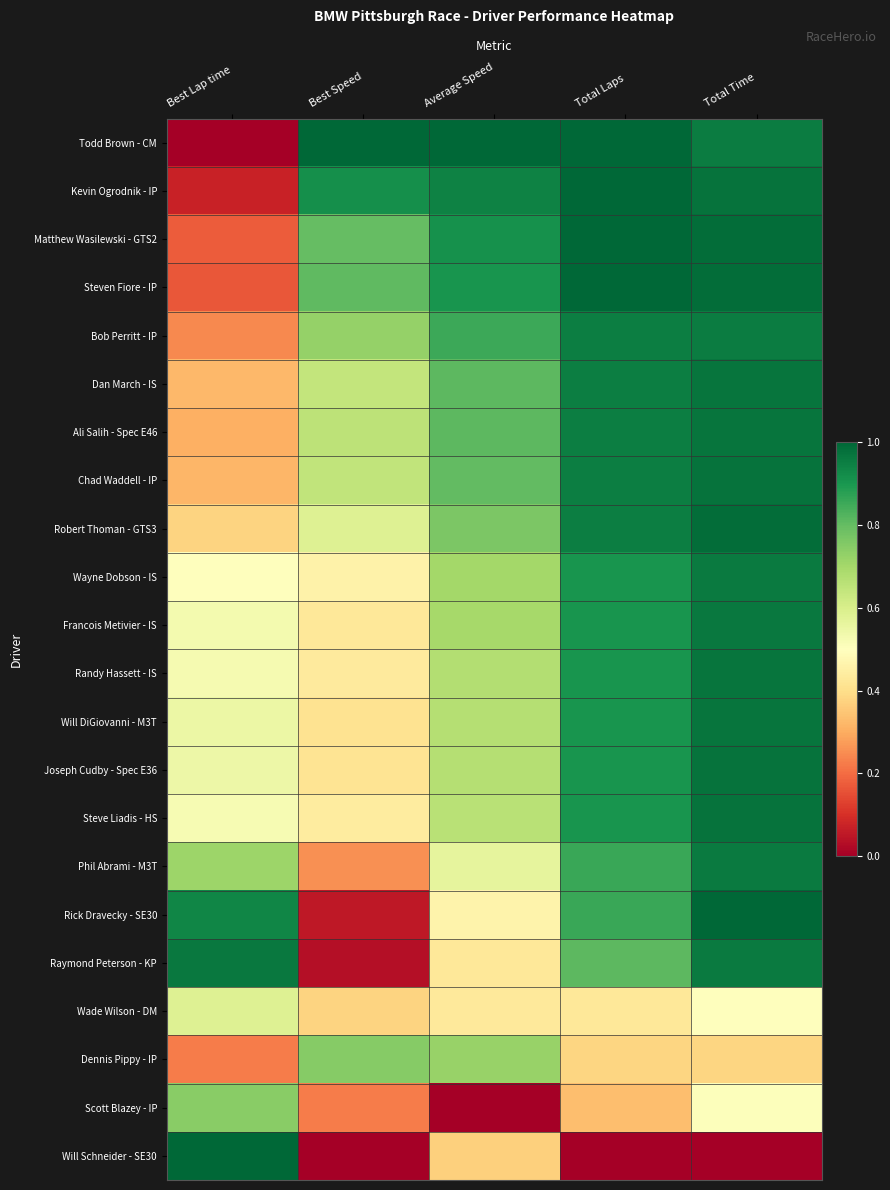

What is the greatest value displayed?

1.0